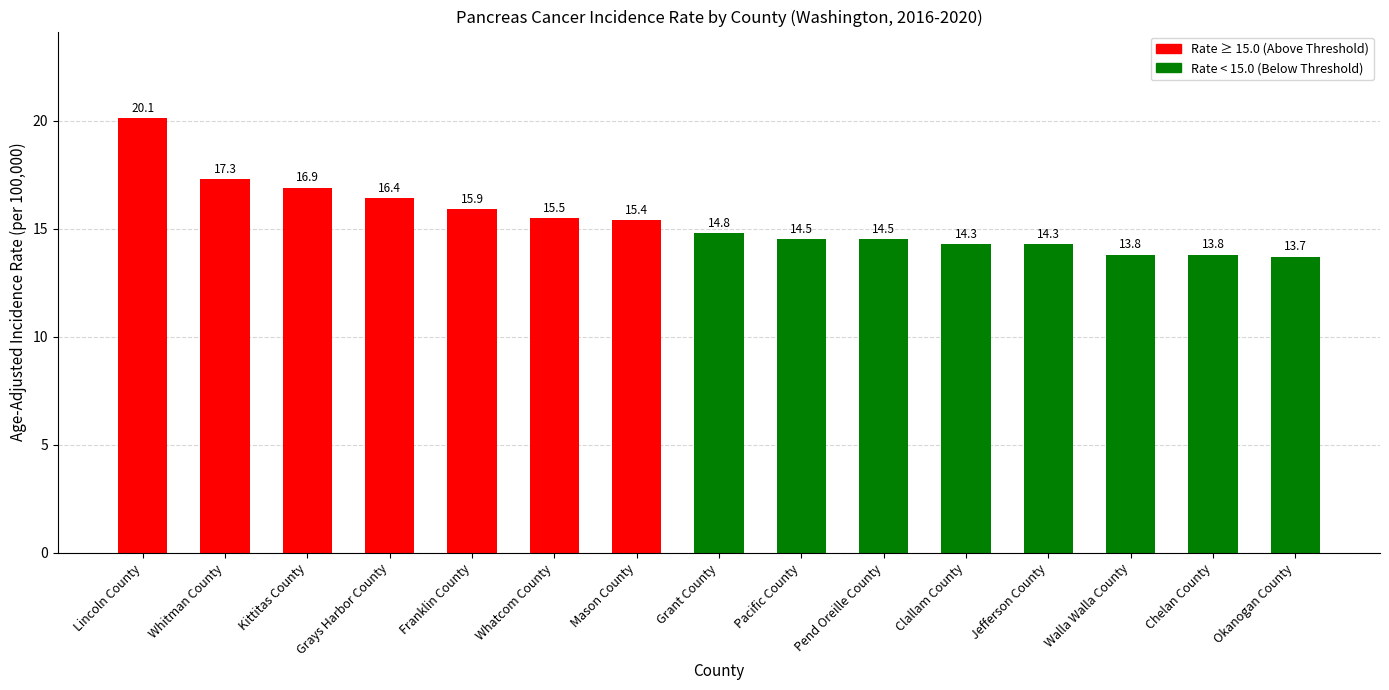

Reading left to right, transcribe all the data shown in this chart.

Lincoln County=20.1	Whitman County=17.3	Kittitas County=16.9	Grays Harbor County=16.4	Franklin County=15.9	Whatcom County=15.5	Mason County=15.4	Grant County=14.8	Pacific County=14.5	Pend Oreille County=14.5	Clallam County=14.3	Jefferson County=14.3	Walla Walla County=13.8	Chelan County=13.8	Okanogan County=13.7